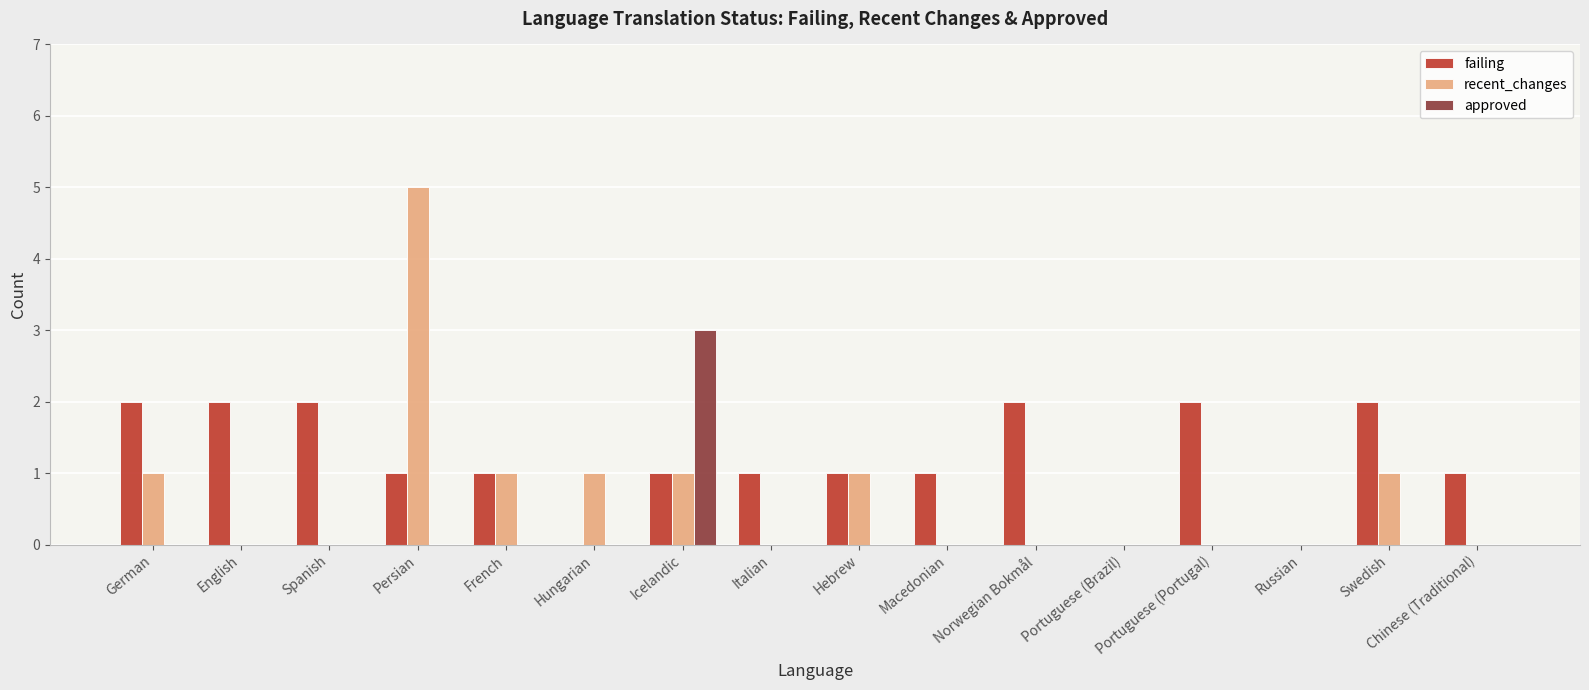

Which series has the largest range (max minus min)?

recent_changes